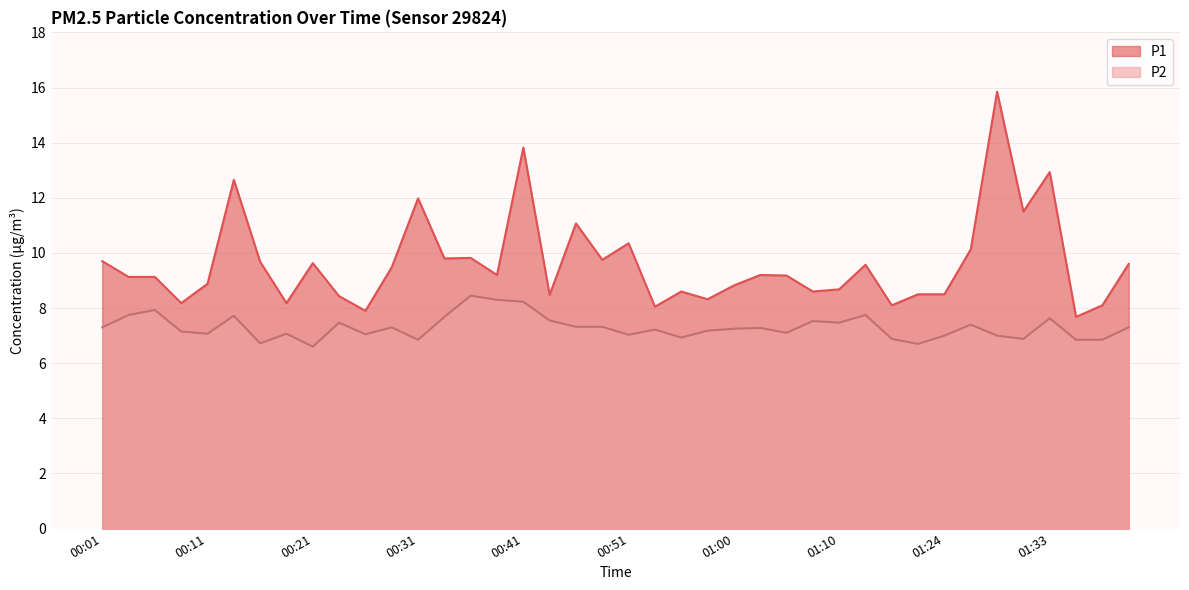

Between 00:19 and 01:03, which is larger?

01:03